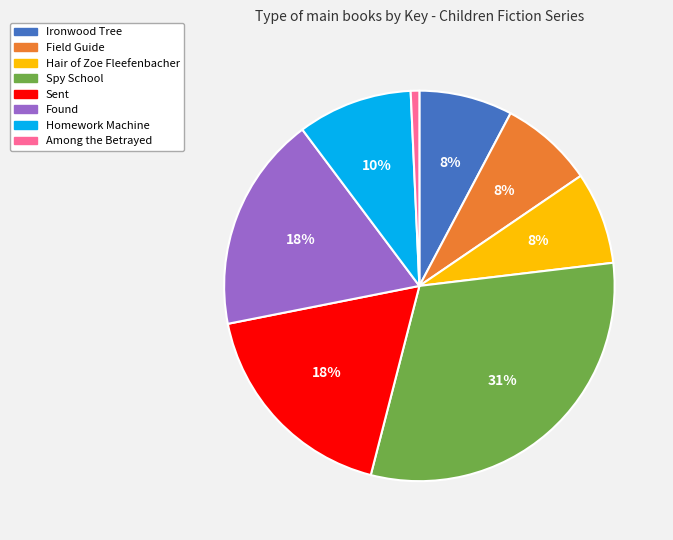

Does Spy School represent more than half of the total?

No